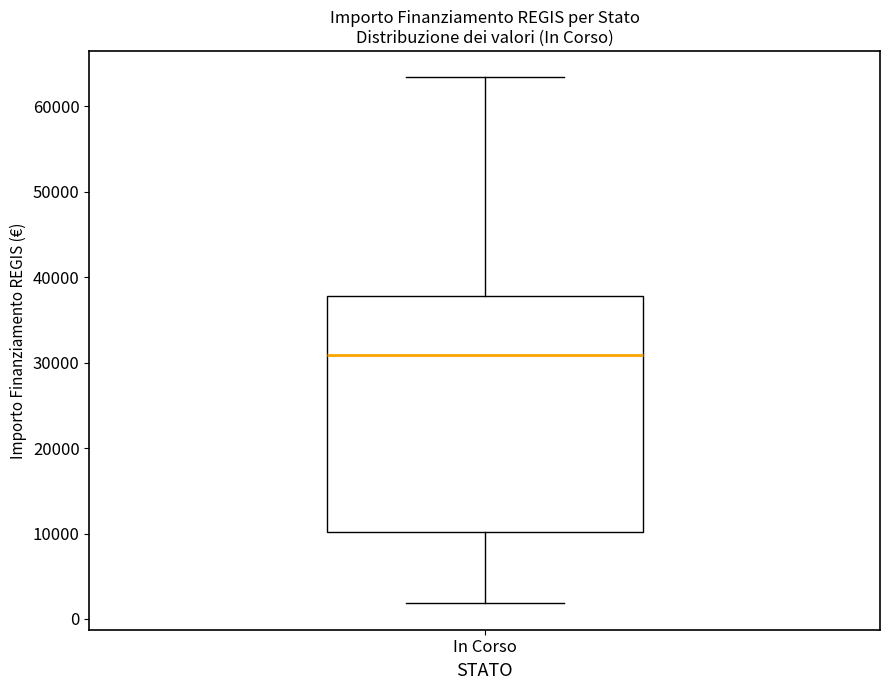

Transcribe this box plot: give where the median line is, the range the box spans, and where the two whiskers end, as read against the y-axis. The values are not printed on the chart, so give them approximately, as read against the axis.

median 31000, box 10000 to 38000, whiskers 2000 to 63000